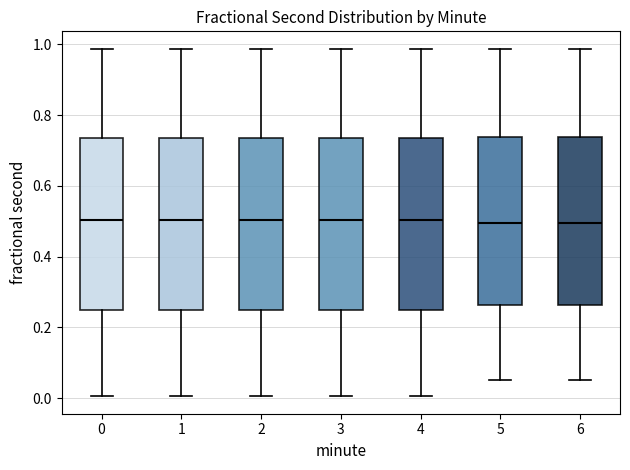

Reading left to right, transcribe this box plot: for each box, give where its median line is, the range the box spans, and where its two whiskers end, as read against the y-axis. The values are not printed on the chart, so give them approximately, as read against the axis.

0: median 0.50, box 0.24 to 0.74, whiskers 0.00 to 0.98
1: median 0.50, box 0.24 to 0.74, whiskers 0.00 to 0.98
2: median 0.50, box 0.24 to 0.74, whiskers 0.00 to 0.98
3: median 0.50, box 0.24 to 0.74, whiskers 0.00 to 0.98
4: median 0.50, box 0.24 to 0.74, whiskers 0.00 to 0.98
5: median 0.50, box 0.26 to 0.74, whiskers 0.06 to 0.98
6: median 0.50, box 0.26 to 0.74, whiskers 0.06 to 0.98